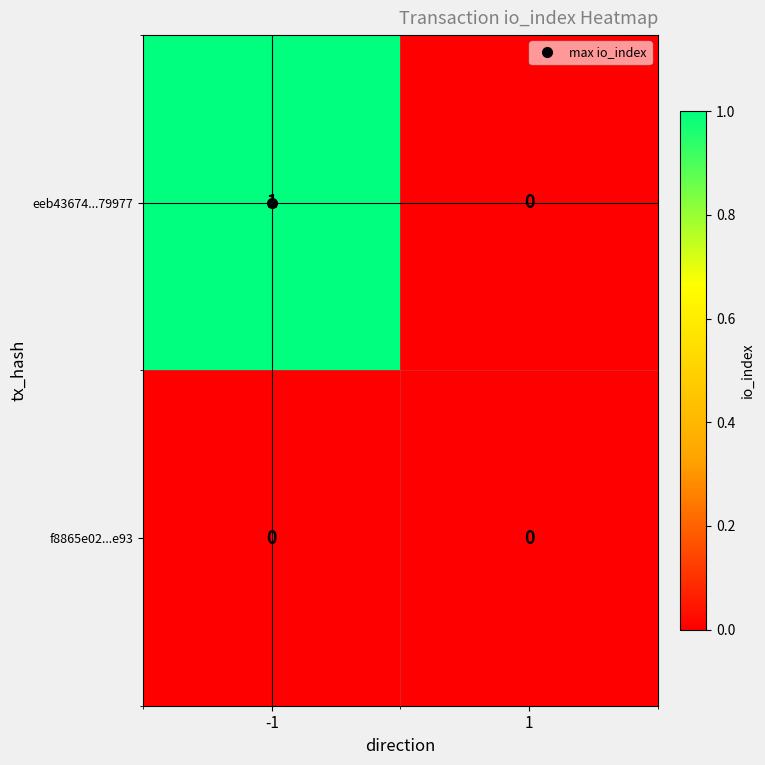

Which series has the largest total across all categories?

eeb43674...79977